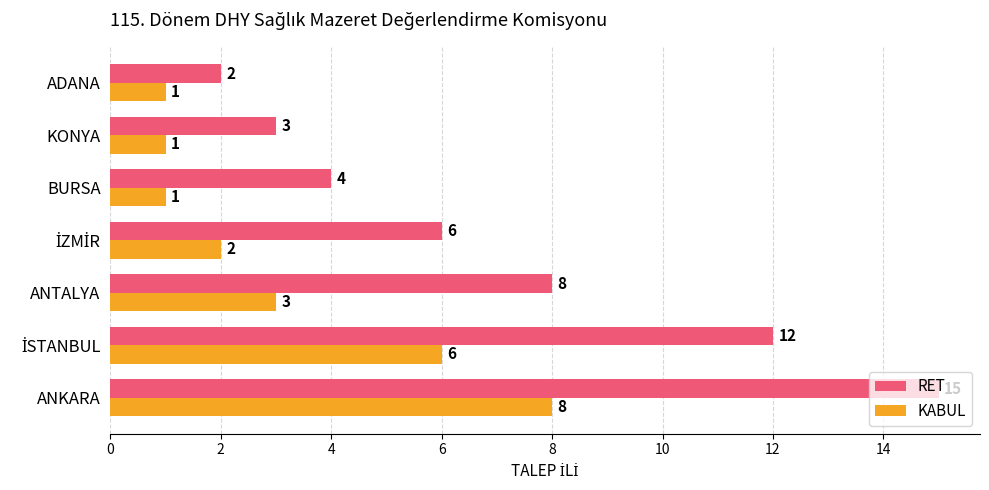

Is it true that RET equals 2 at ADANA?

True